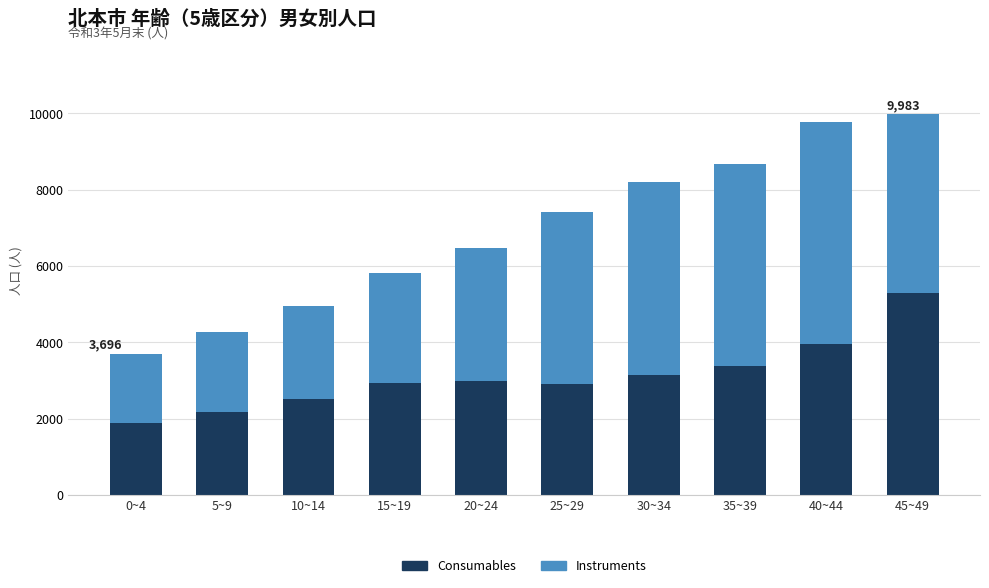

What is the total value across all series at 30~34?

8209